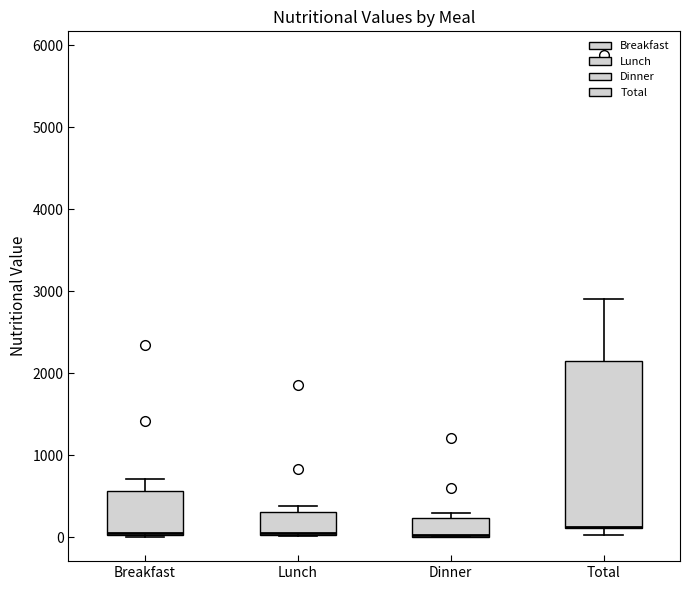

Where is the lower edge of the box for Lunch on the y-axis? The values are not printed on the chart, so give them approximately, as read against the axis.

0